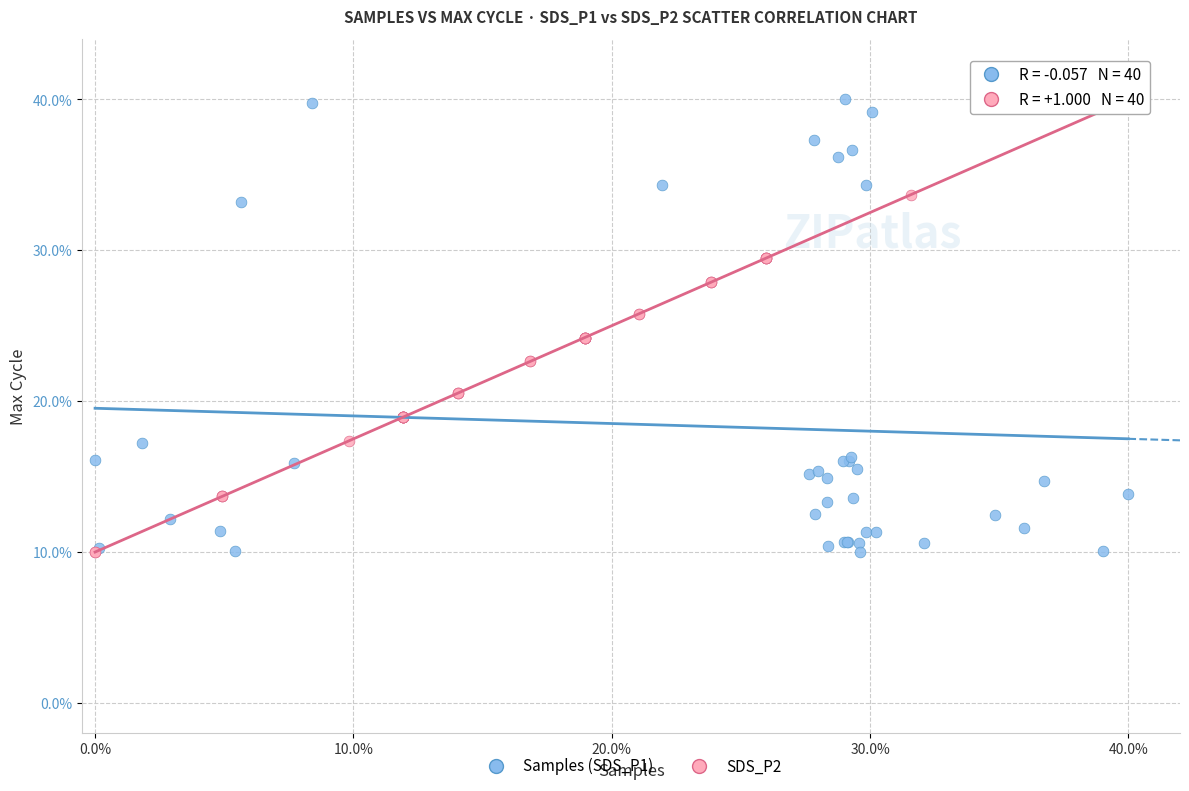

What are all the series names shown in the legend?

Samples (SDS_P1), SDS_P2